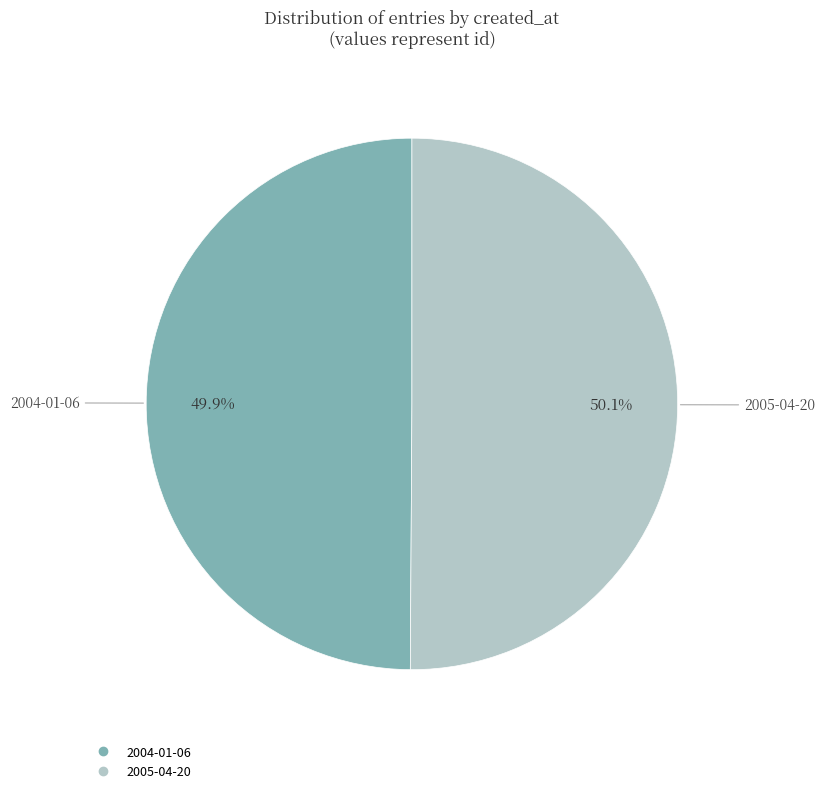

What is the ratio of the value at 2005-04-20 to the value at 2004-01-06?

1.0